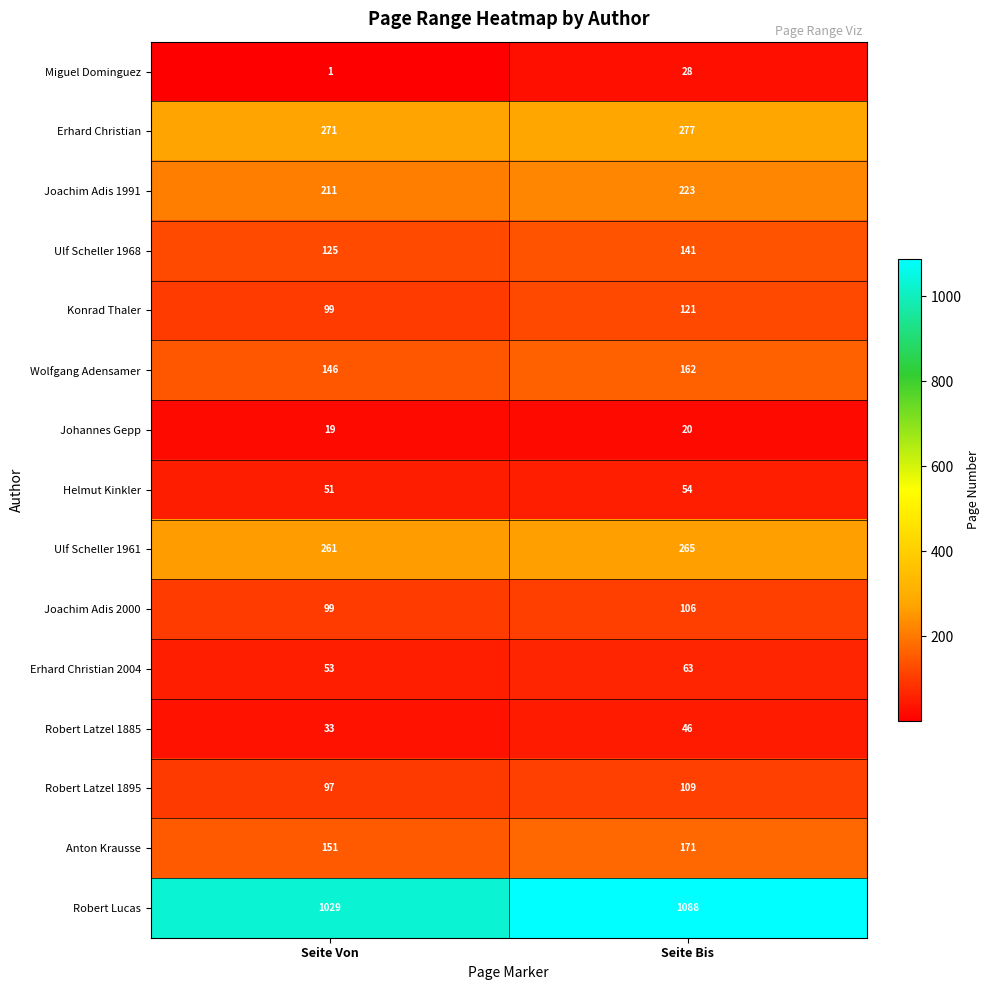

At which category is the sum across all series the highest?

Seite Bis